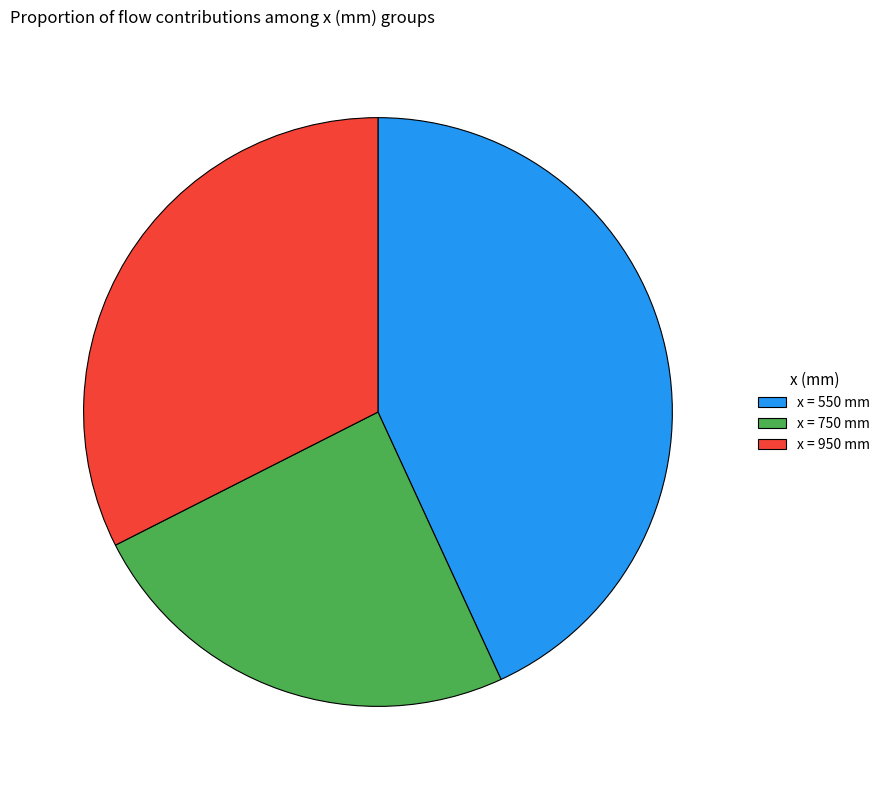

Which has a higher value, x = 950 mm or x = 550 mm?

x = 550 mm